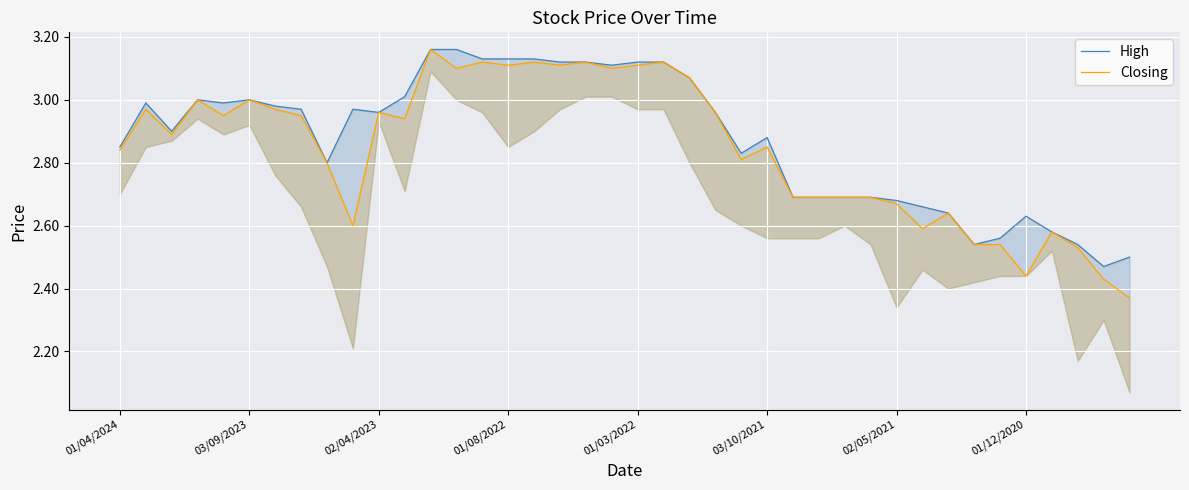

How many interior local valleys does the High series have?

8